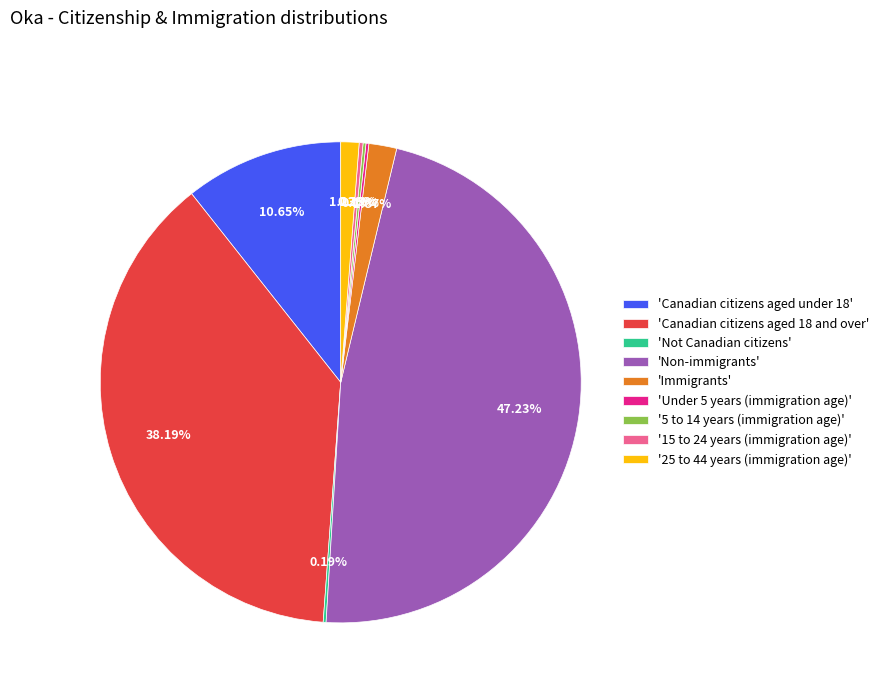

Does any single category account for the majority?

No